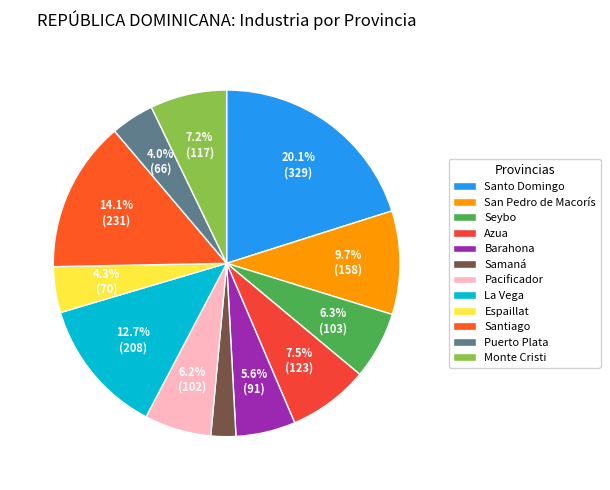

Is there a majority slice in this chart?

No